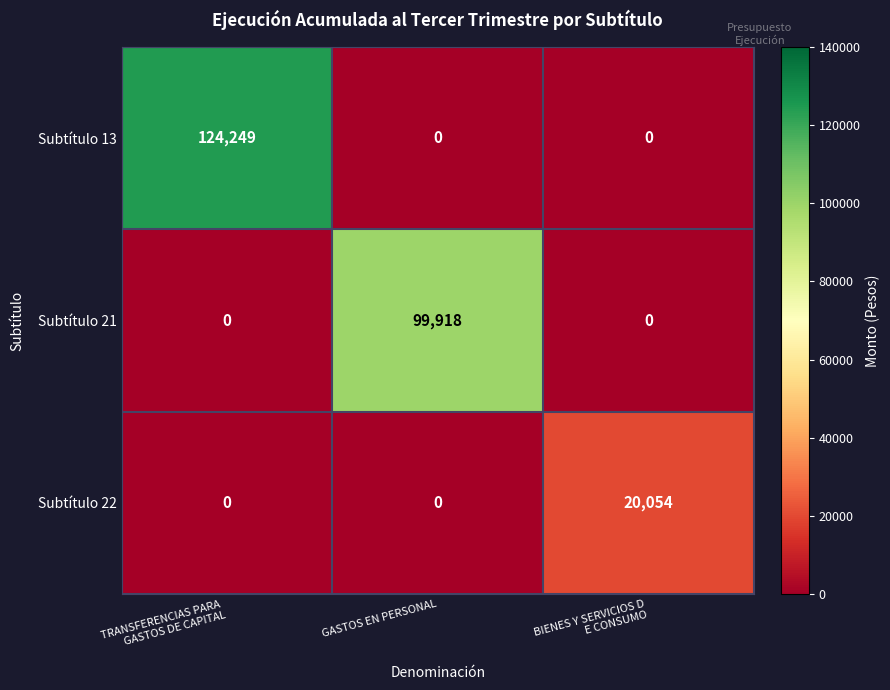

What is the total value across all series at TRANSFERENCIAS PARA 
GASTOS DE CAPITAL?

124249